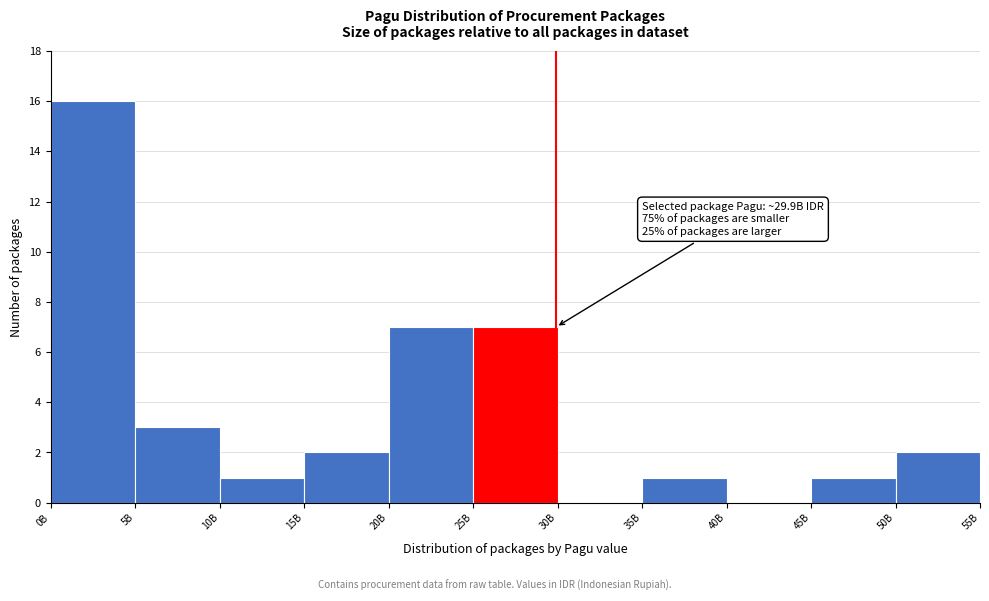

Reading left to right, list all the values displayed in this chart.

0B=16	5B=3	10B=1	15B=2	20B=7	25B=7	30B=0	35B=1	40B=0	45B=1	50B=2